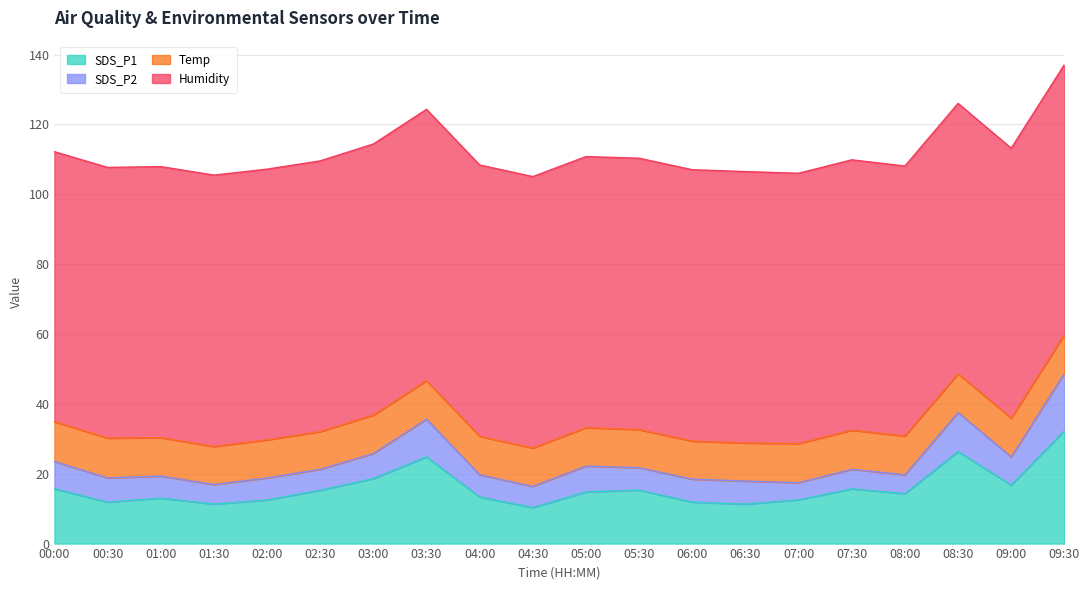

What is the sum of all Temp values?

220.9